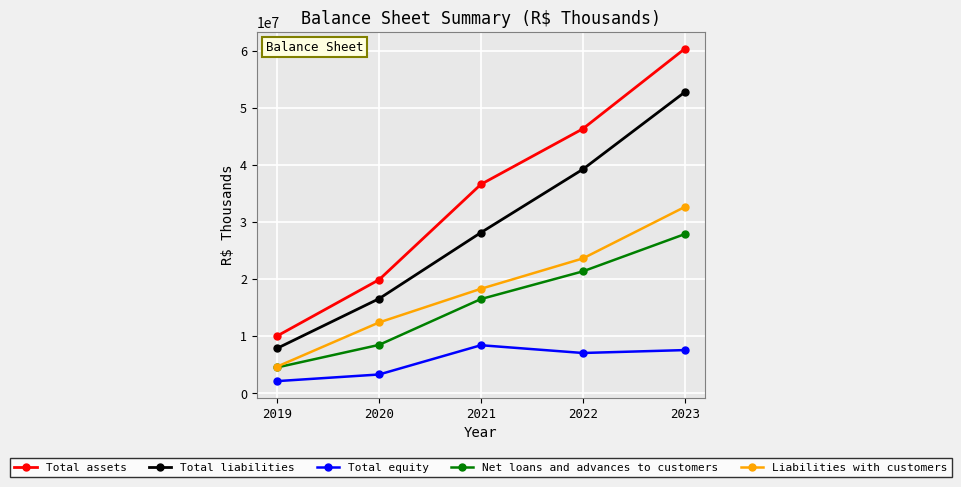

At 2023, list the series in order from smallest to largest.

Total equity, Net loans and advances to customers, Liabilities with customers, Total liabilities, Total assets